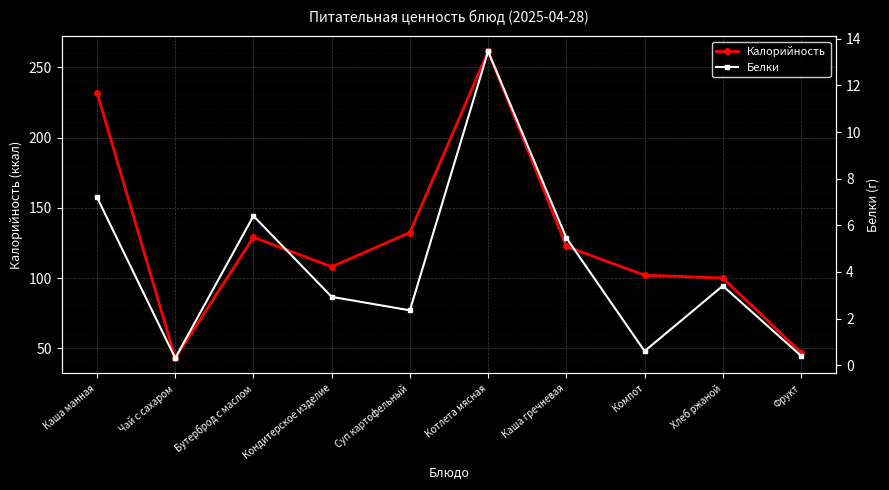

What is the maximum value for Калорийность?

261.3